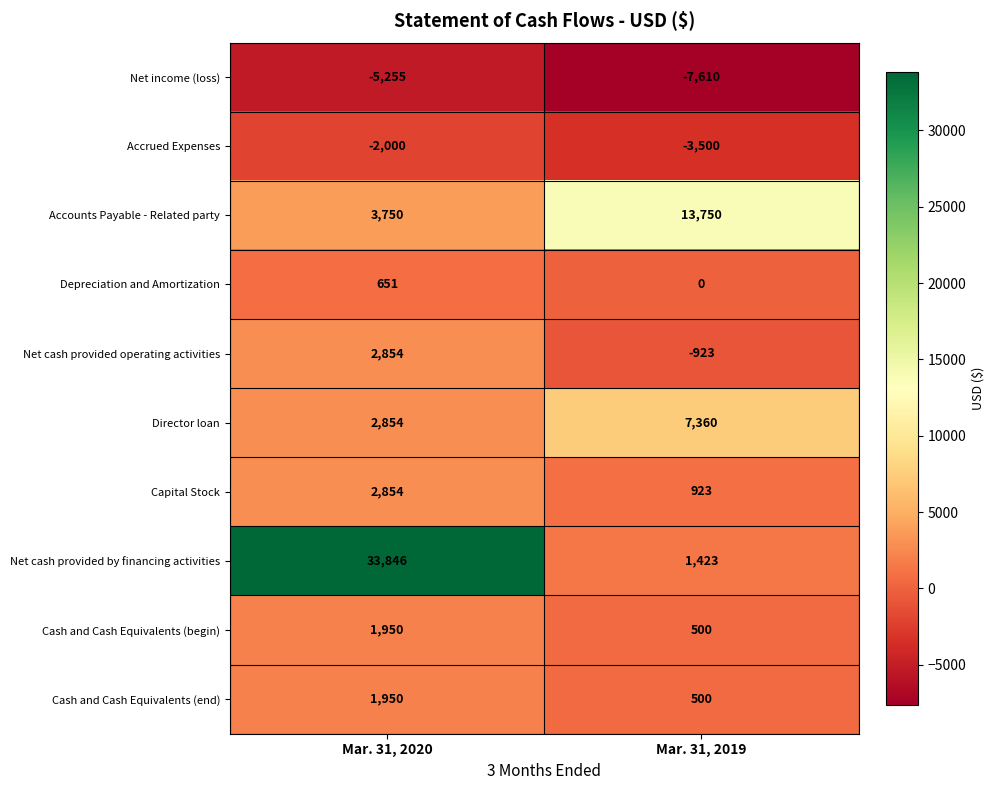

True or false: Depreciation and Amortization has a value of 651 at Mar. 31, 2020.

True